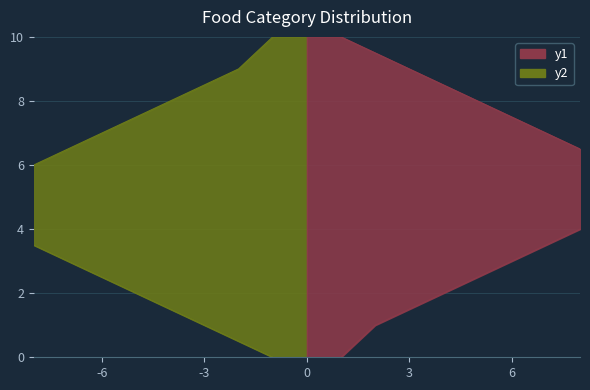

True or false: y1 and y2 intersect in this chart.

False